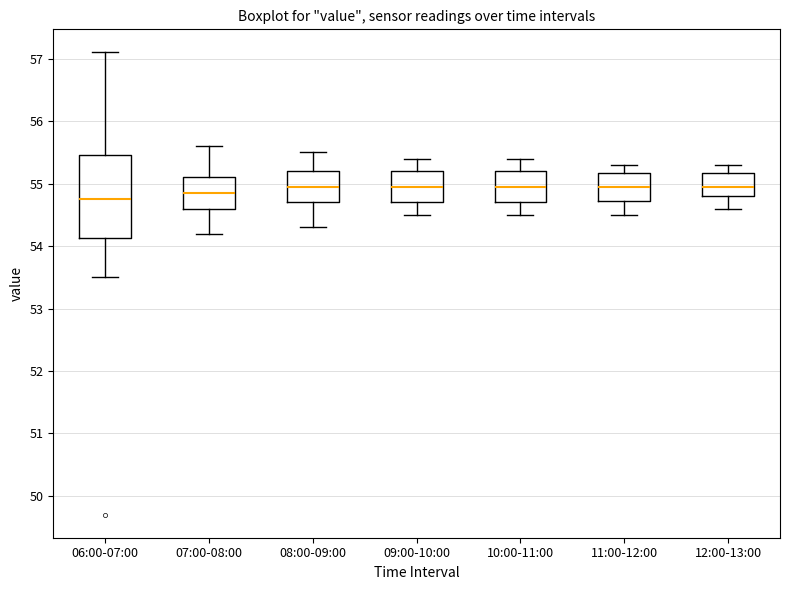

Where is the lower edge of the box for 11:00-12:00 on the y-axis? The values are not printed on the chart, so give them approximately, as read against the axis.

54.7